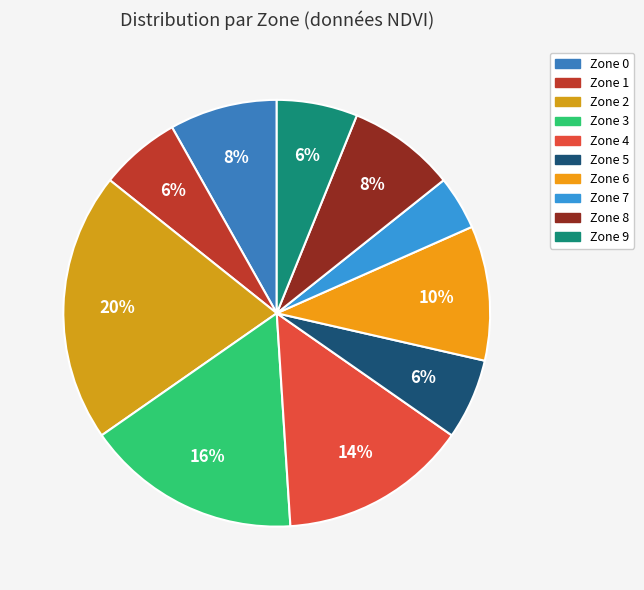

Which category has the biggest portion of the pie?

2